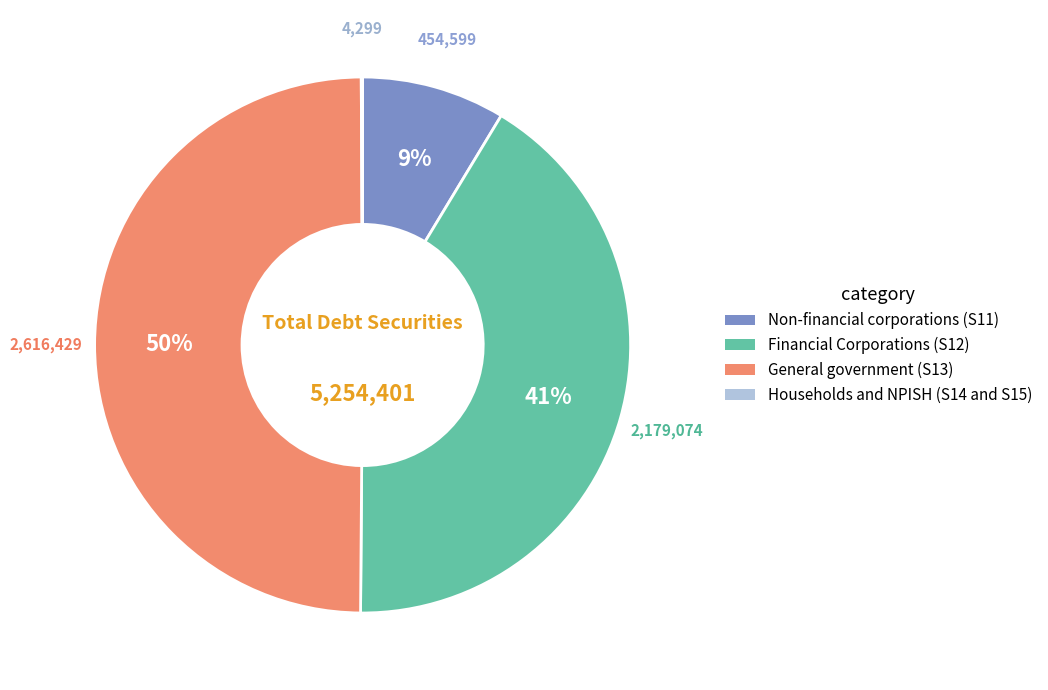

True or false: Financial Corporations (S12) accounts for 41% of the total.

True